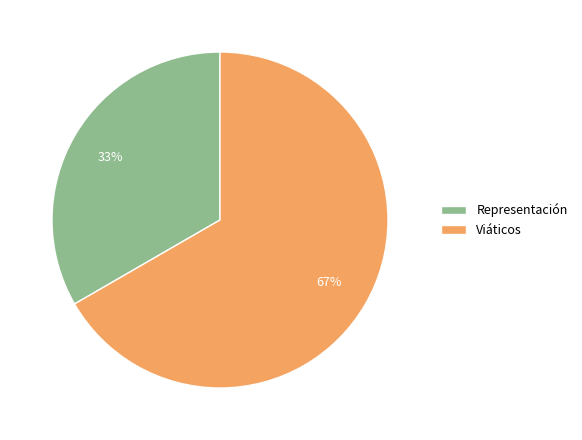

Is it true that Viáticos is 74% of the pie?

False